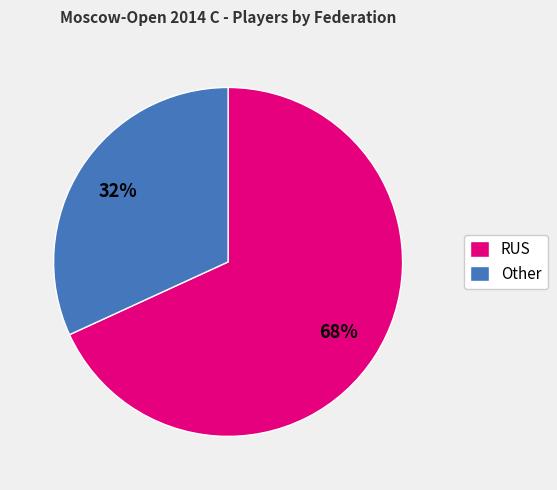

Rank the categories by value from highest to lowest.

RUS, Other